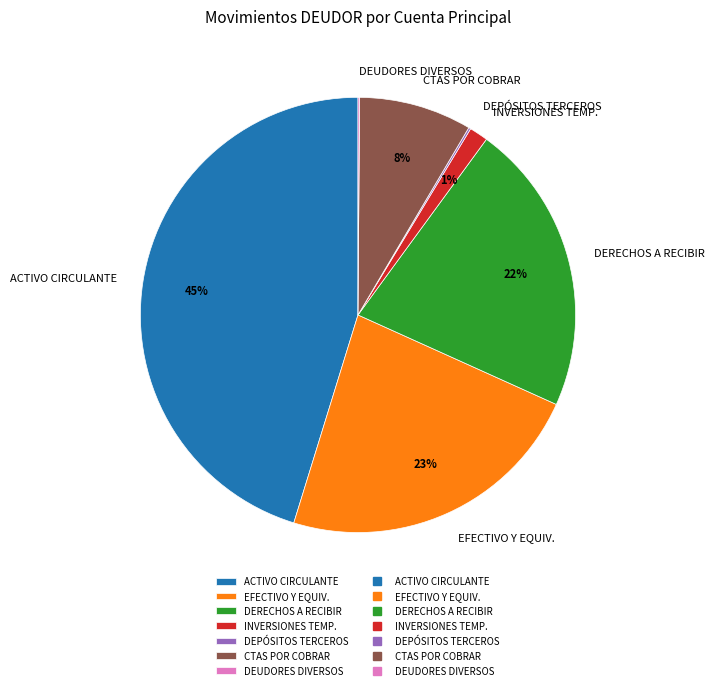

To the nearest percent, what is the difference between the largest and smallest slice percentages?

45%